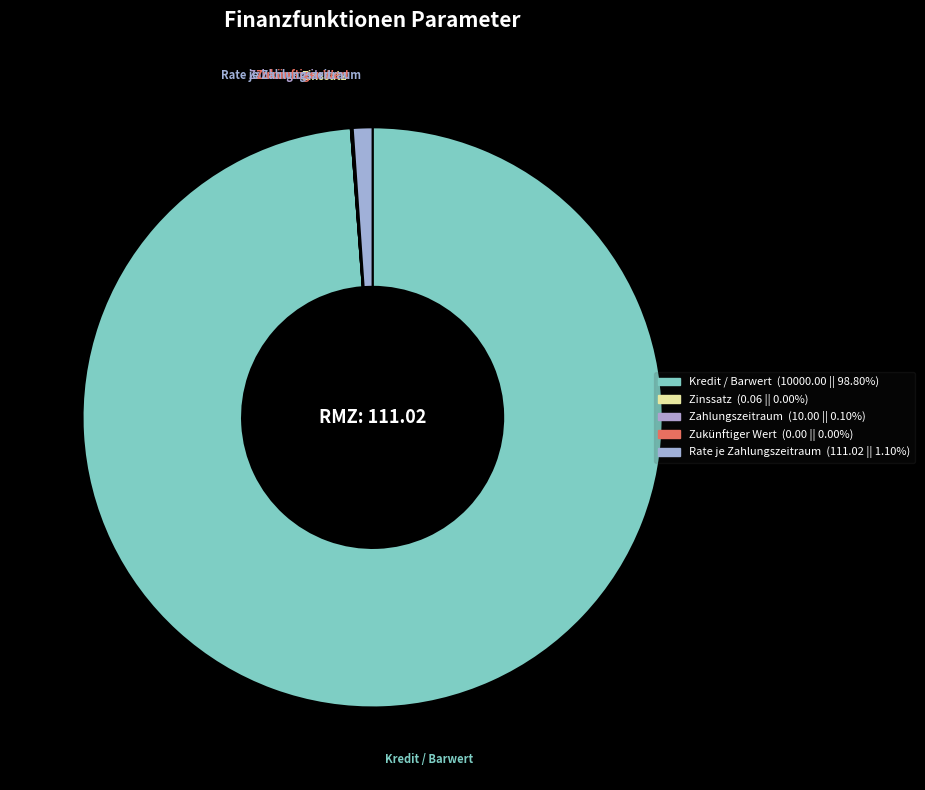

Does any single category account for the majority?

Yes